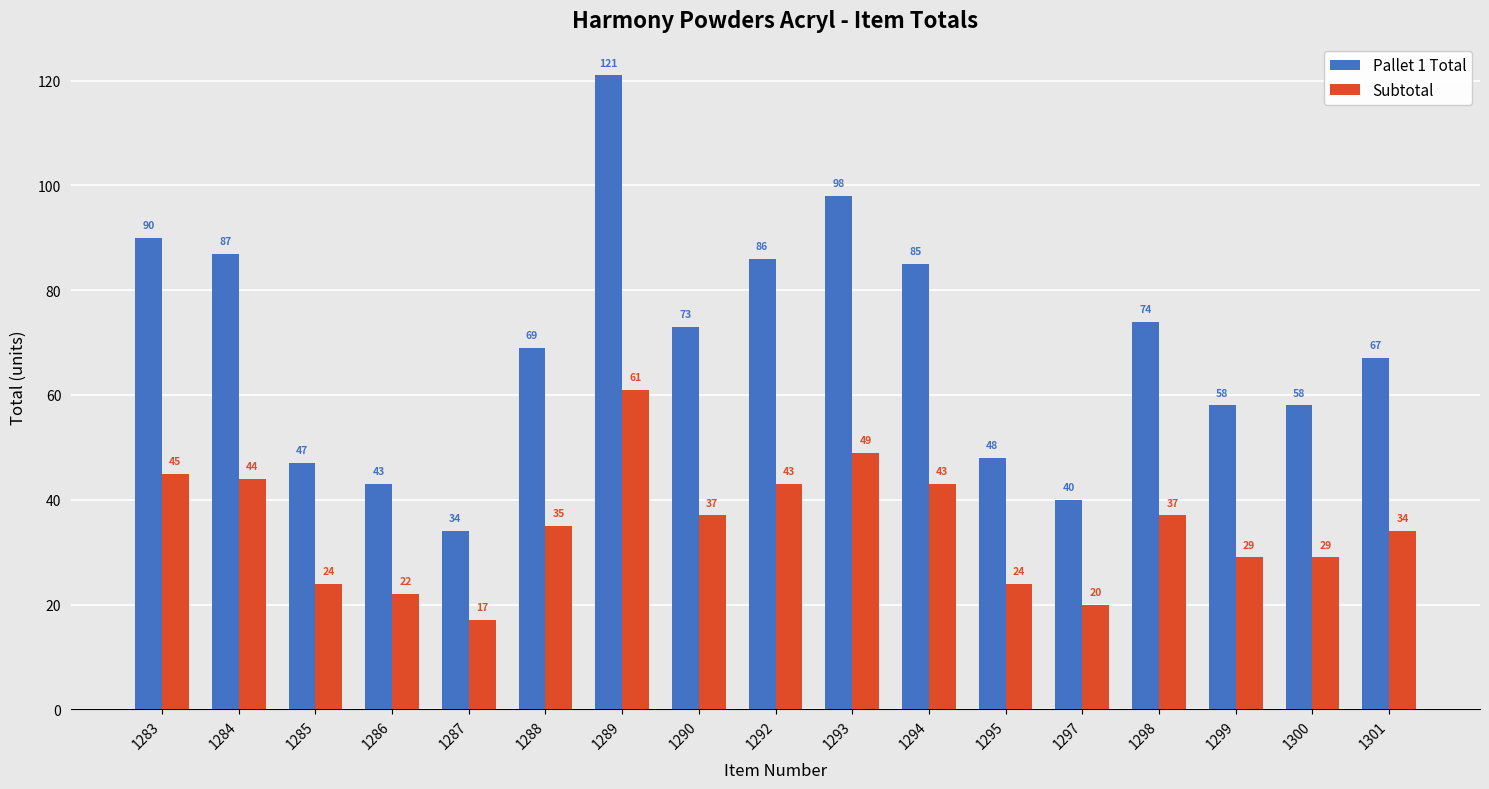

Rank the series by their average value, from highest to lowest.

Pallet 1 Total, Subtotal